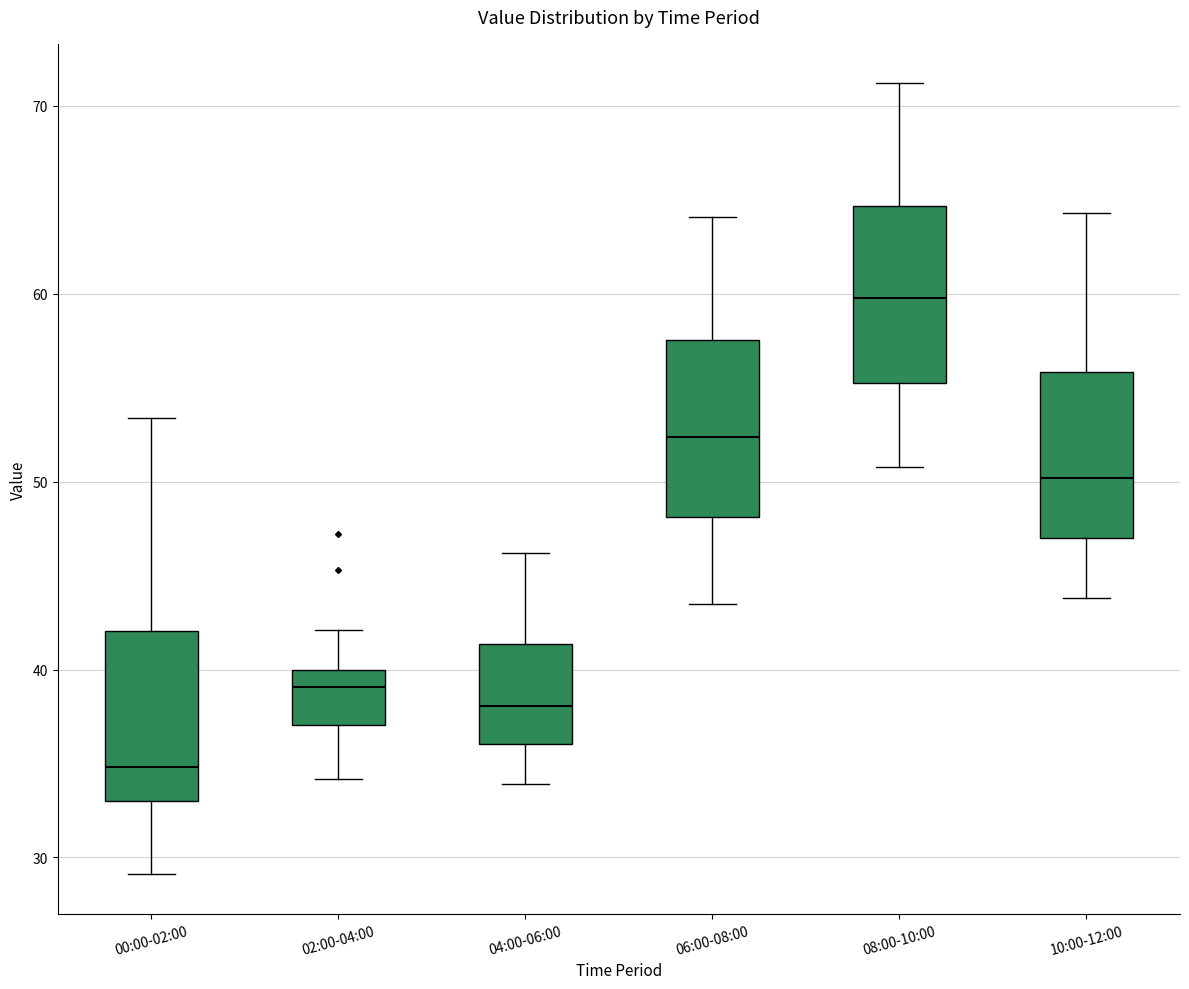

Reading left to right, read every box against the y-axis: the position of its median line, the range the box covers, and the ends of its whiskers. The values are not printed on the chart, so give them approximately, as read against the axis.

00:00-02:00: median 35, box 33 to 42, whiskers 29 to 53
02:00-04:00: median 39, box 37 to 40, whiskers 34 to 42
04:00-06:00: median 38, box 36 to 41, whiskers 34 to 46
06:00-08:00: median 52, box 48 to 58, whiskers 44 to 64
08:00-10:00: median 60, box 55 to 65, whiskers 51 to 71
10:00-12:00: median 50, box 47 to 56, whiskers 44 to 64